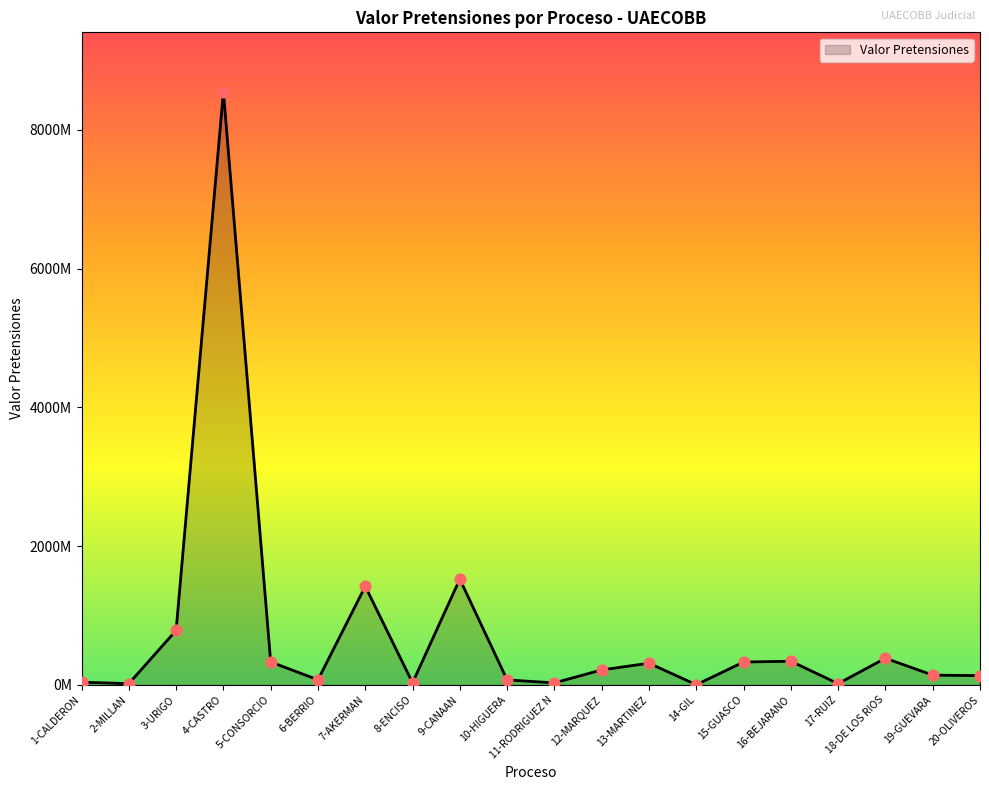

What is the change in value from 4-CASTRO to 15-GUASCO?

-8220418863